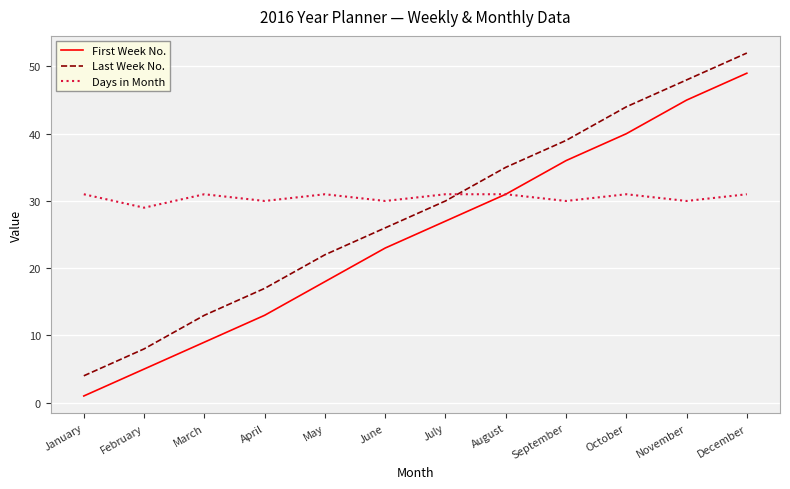

Where do Last Week No. and Days in Month first cross each other?

July and August